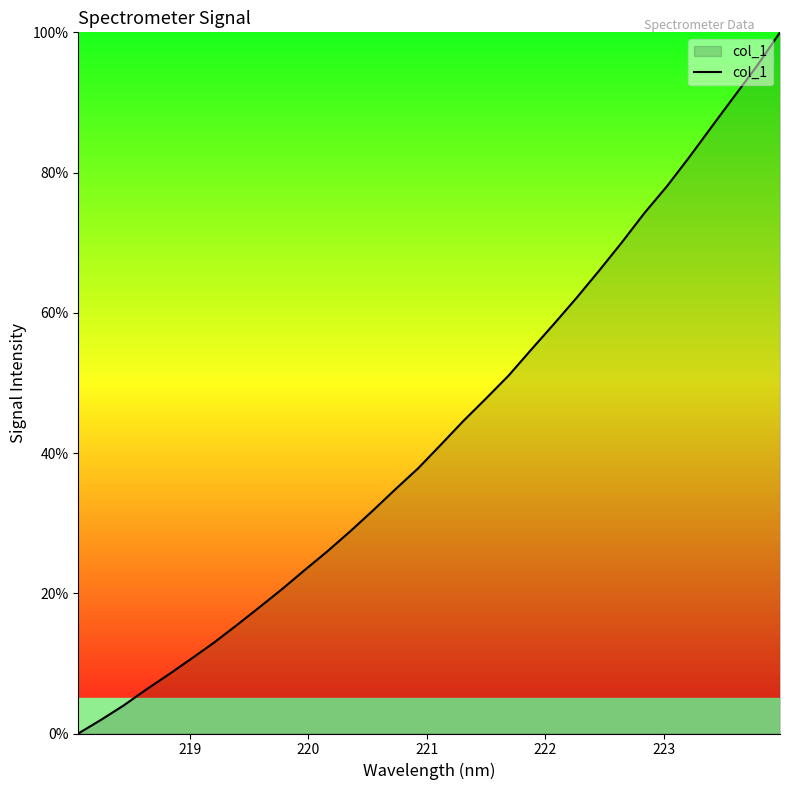

Does the chart have visible grid lines?

No